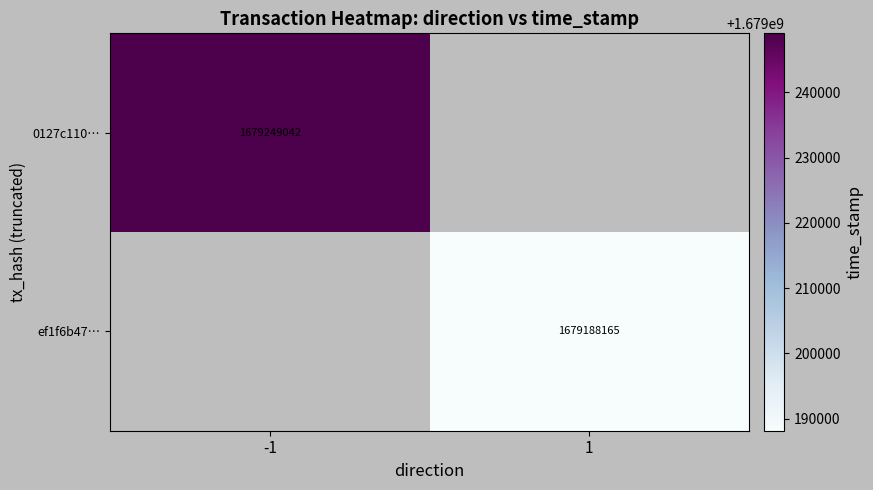

The ef1f6b47… series shows 675304929 at 1. True or false?

False